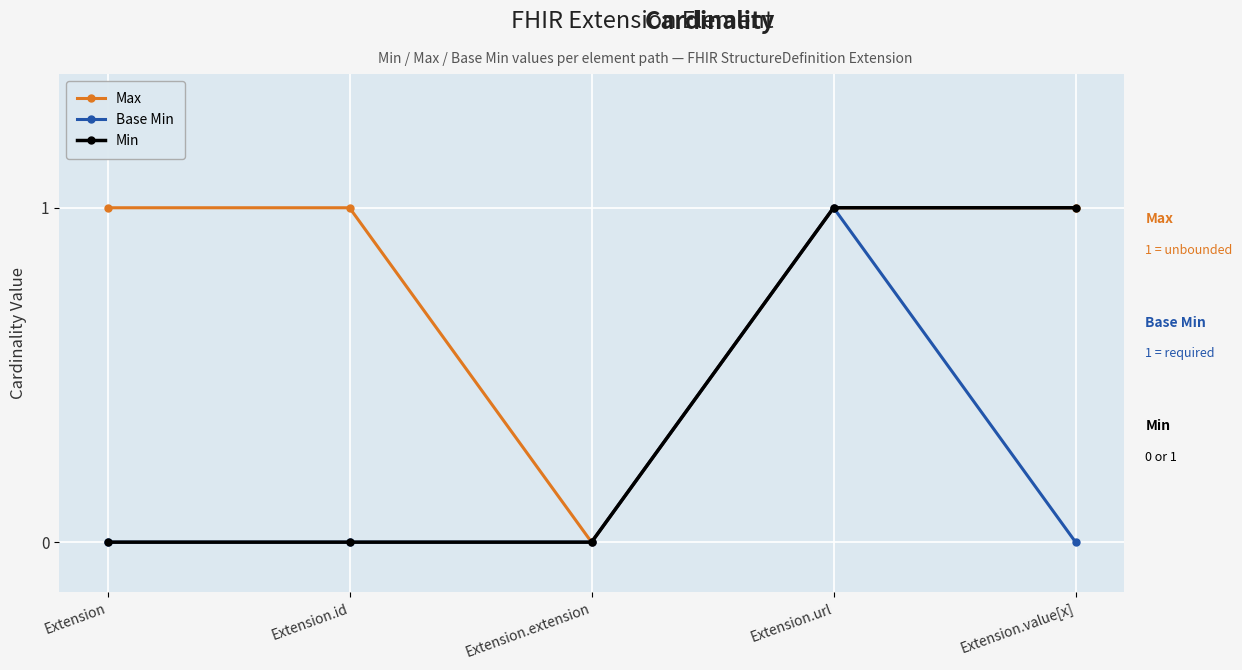

True or false: Max has more than 2 interior local peaks.

False